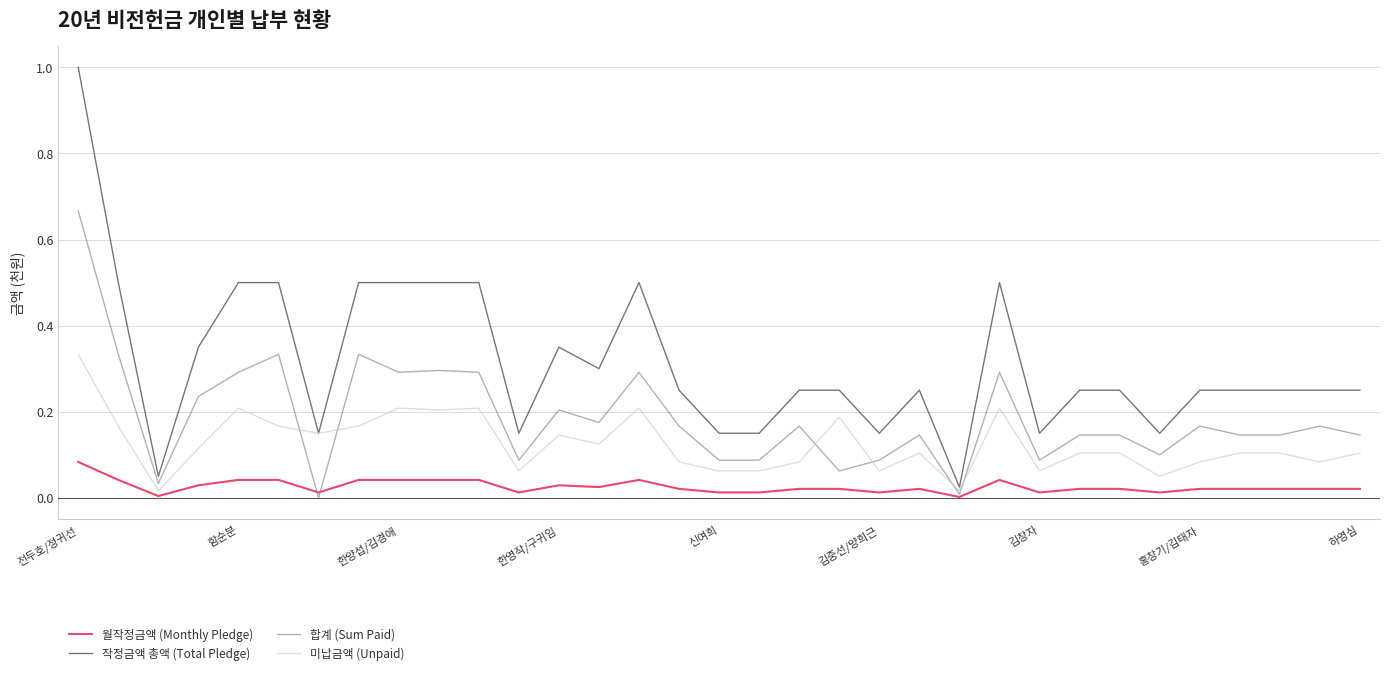

Which series has the largest total across all categories?

작정금액 총액 (Total Pledge)